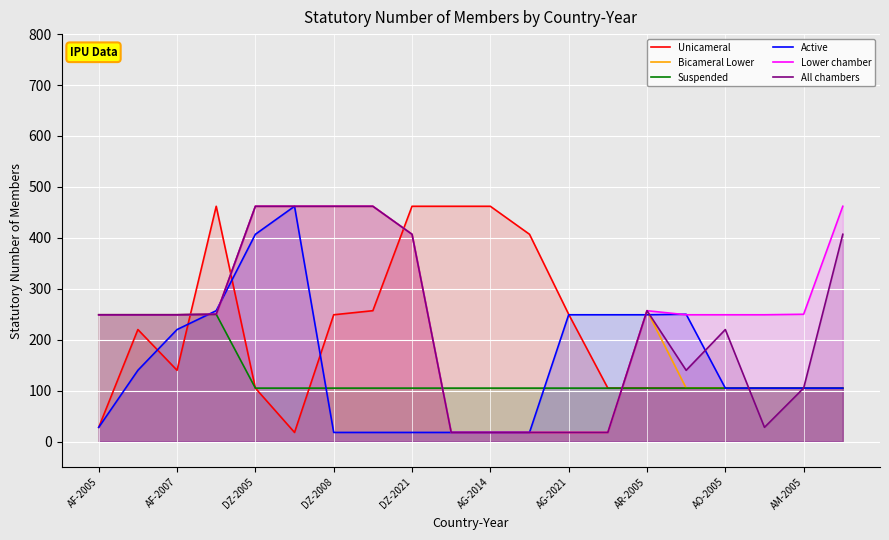

What are all the series names shown in the legend?

Unicameral, Bicameral Lower, Suspended, Active, Lower chamber, All chambers